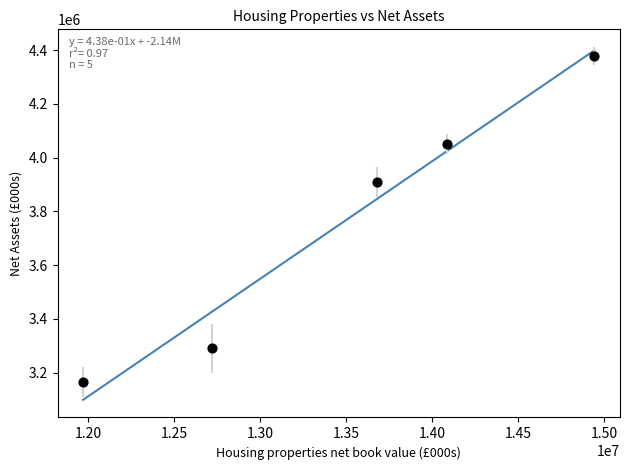

What Y value in the scatter plot is closest to 3772182?

3909392.7